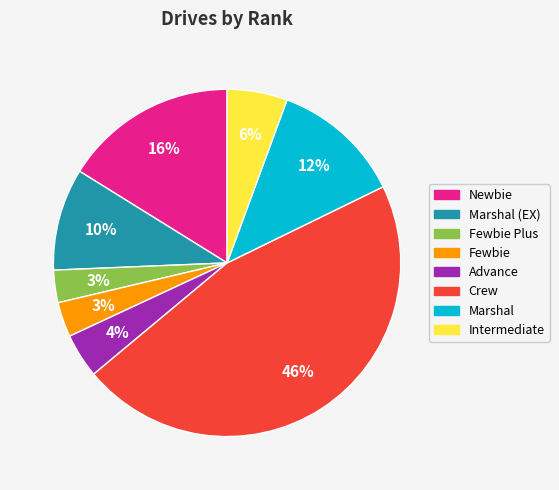

To the nearest percent, what is the average slice percentage?

12%